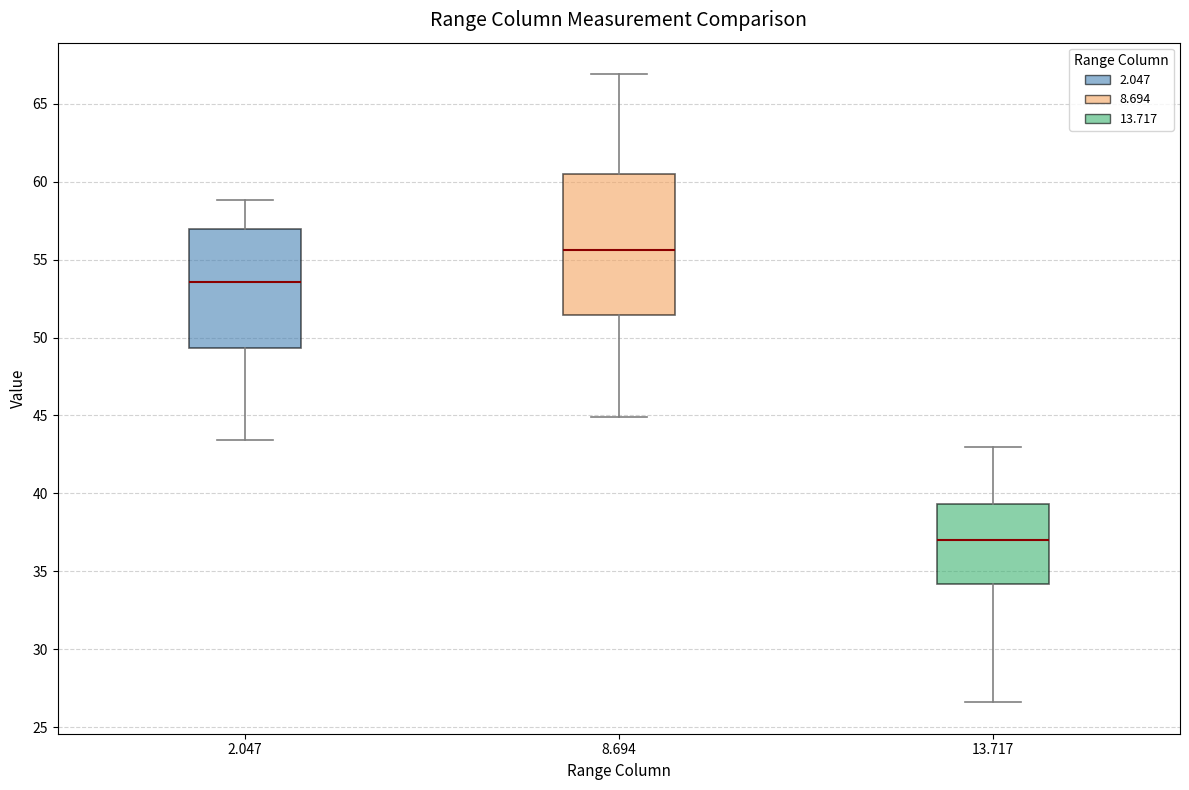

Which box's median line is the lowest?

13.717